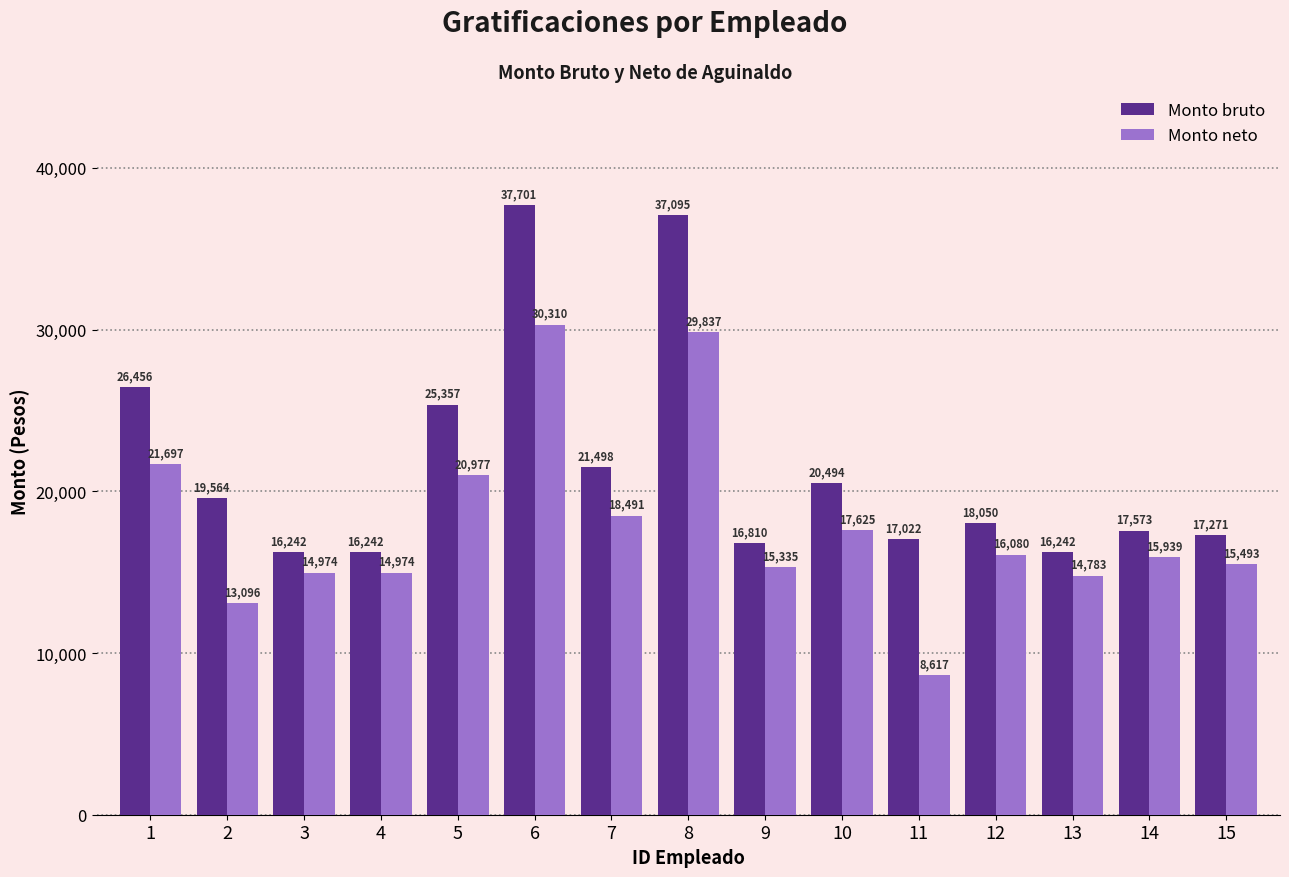

Is the value of Monto neto at 2 greater than the value of Monto bruto at 12?

No